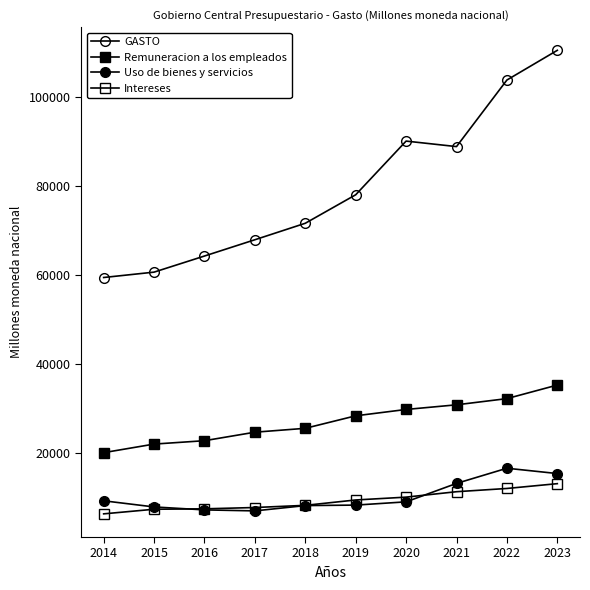

Is this an area chart (filled region under the line)?

No